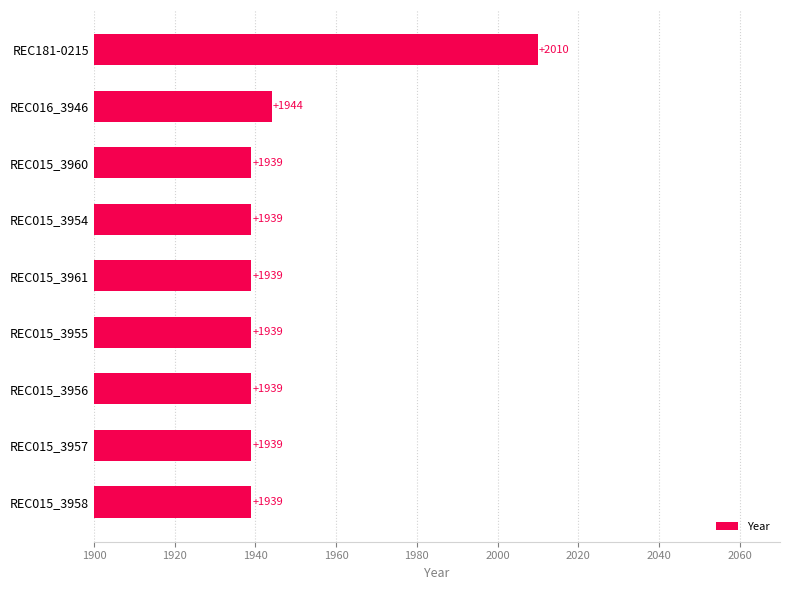

True or false: the data shows 1939 at REC015_3955.

True